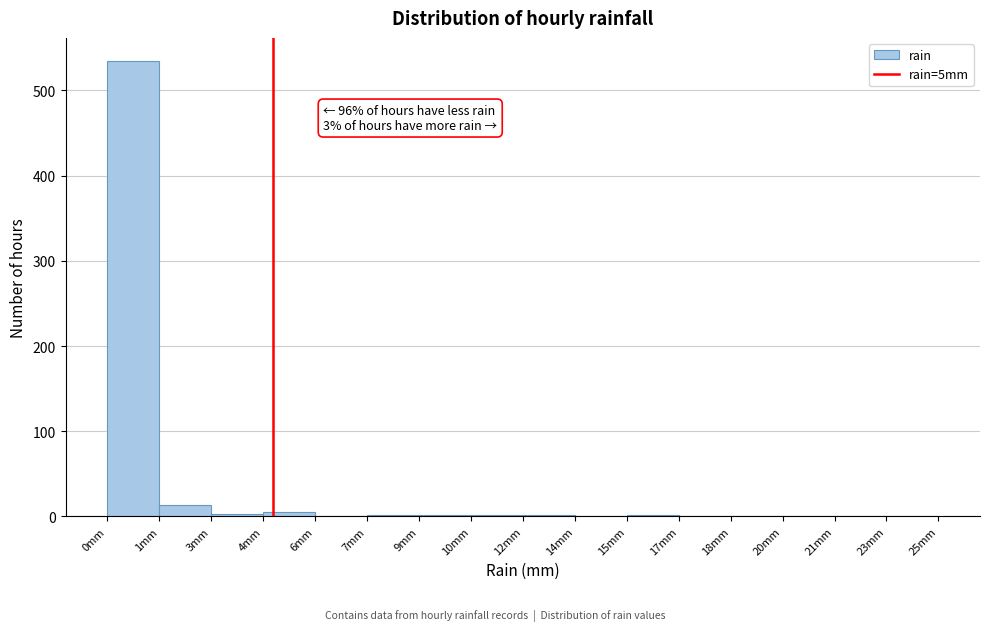

Which label corresponds to the largest value in the chart?

0mm